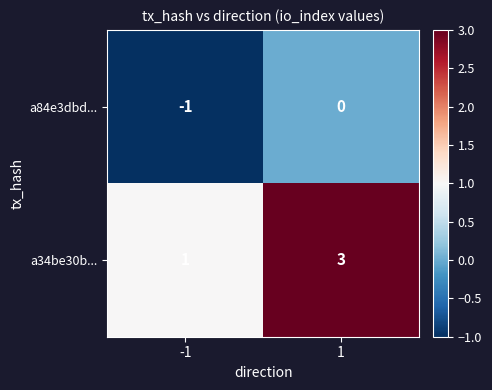

The value of a84e3dbd... at 1 is 0. True or false?

True